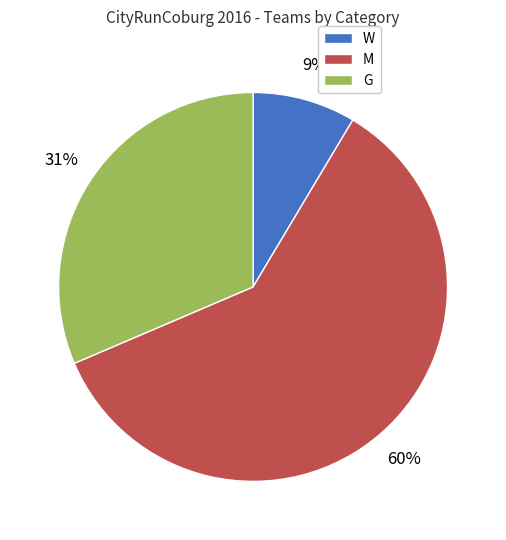

What percentage is the M slice, to the nearest percent?

60%